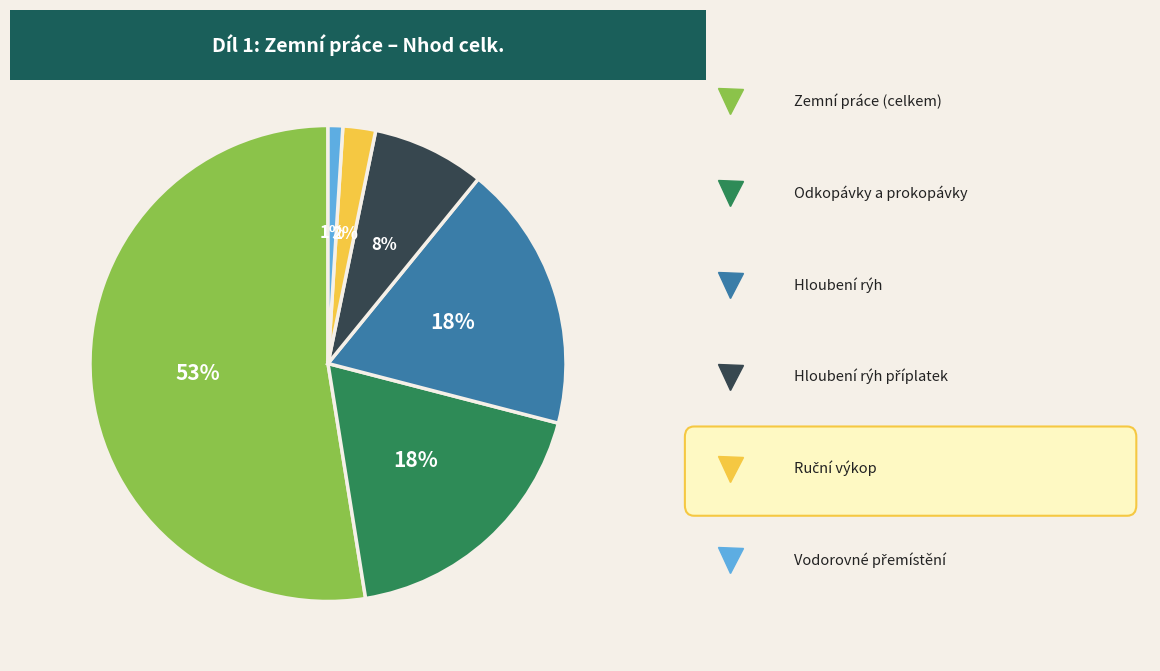

To the nearest percent, what is the average slice percentage?

17%